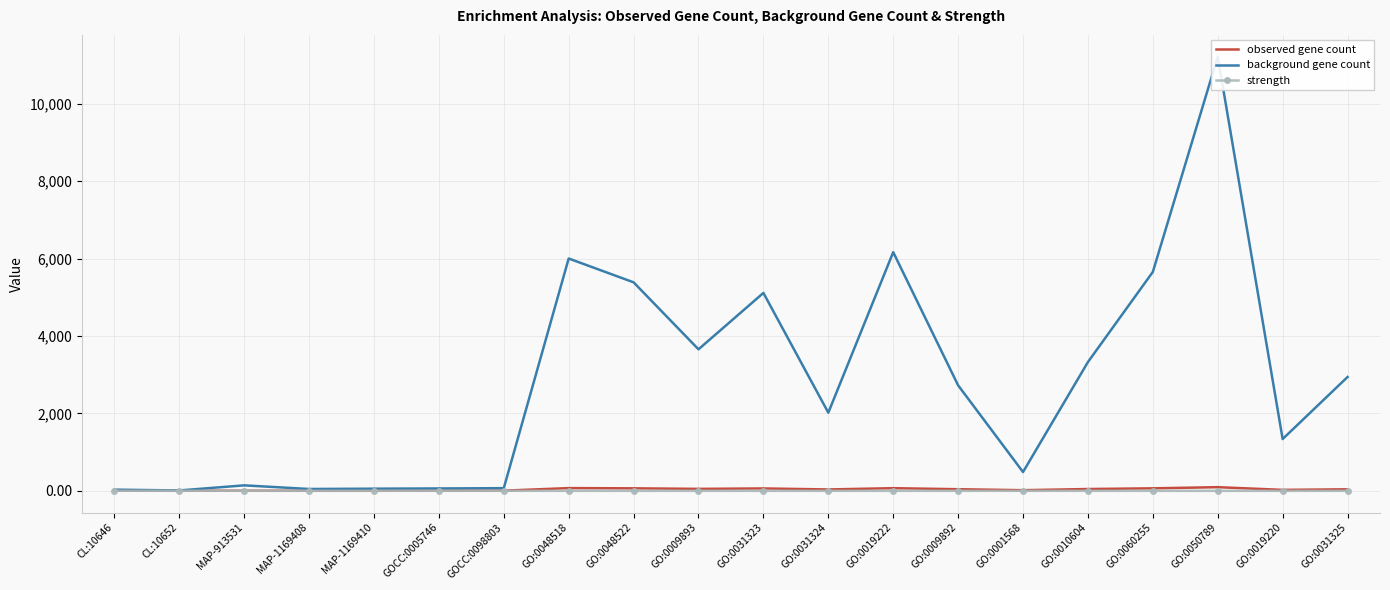

Which series has the largest total across all categories?

background gene count